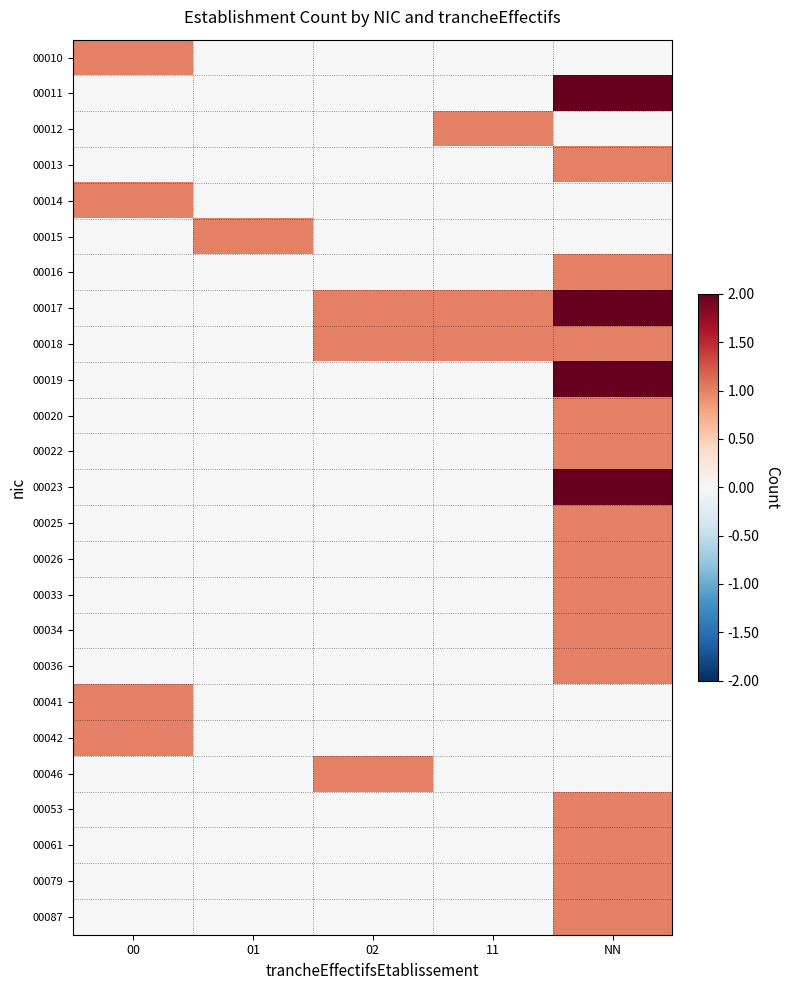

What is the greatest value displayed?

2